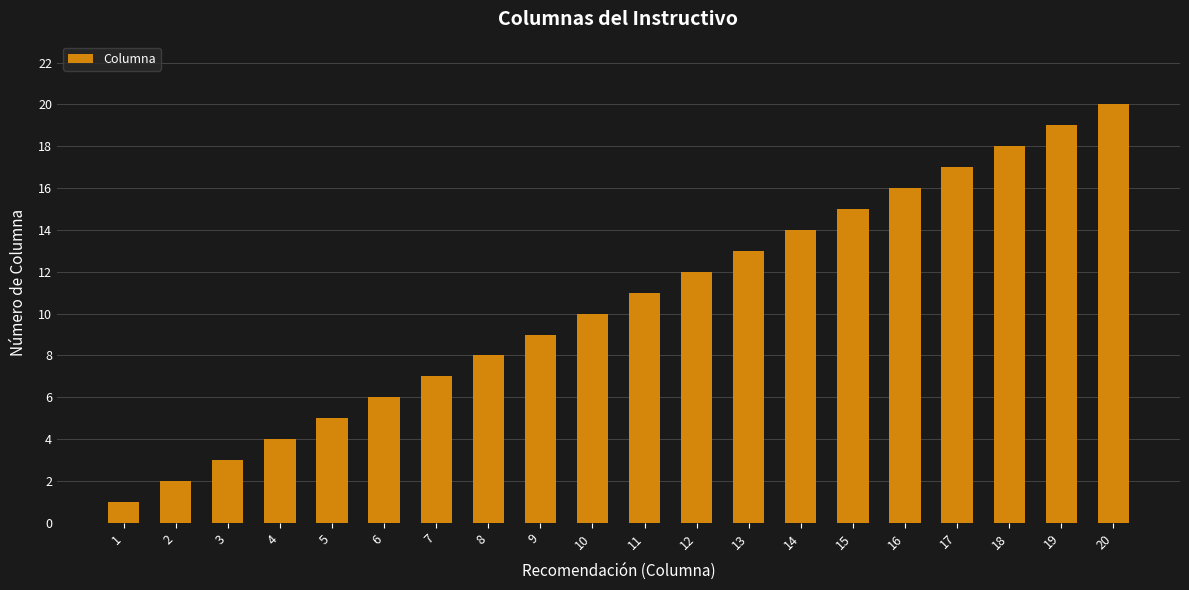

What is the value of the 4th bar from the left?

4